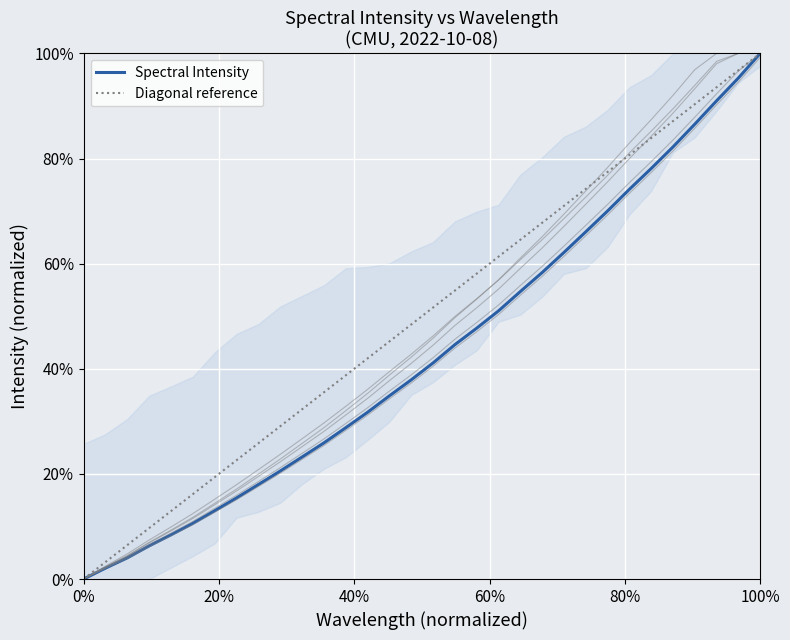

Reading left to right, what are all the values shown in this chart?

0.0	0.0	0.0	0.1	0.1	0.1	0.1	0.2	0.2	0.2	0.2	0.3	0.3	0.3	0.3	0.4	0.4	0.4	0.5	0.5	0.5	0.6	0.6	0.7	0.7	0.7	0.8	0.8	0.9	0.9	1.0	1.0